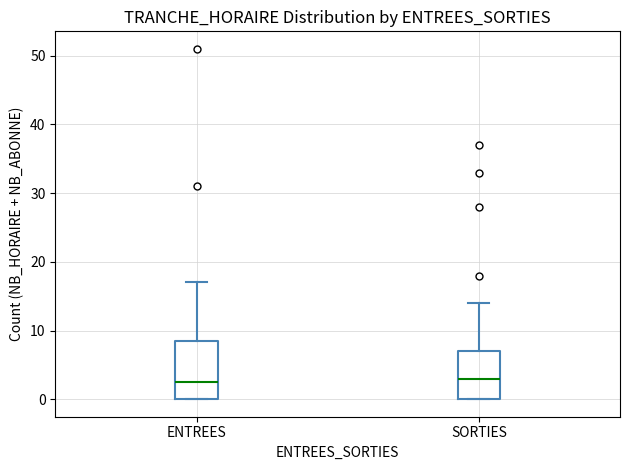

Reading left to right, read every box against the y-axis: the position of its median line, the range the box covers, and the ends of its whiskers. The values are not printed on the chart, so give them approximately, as read against the axis.

ENTREES: median 3, box 0 to 9, whiskers 0 to 17
SORTIES: median 3, box 0 to 7, whiskers 0 to 14